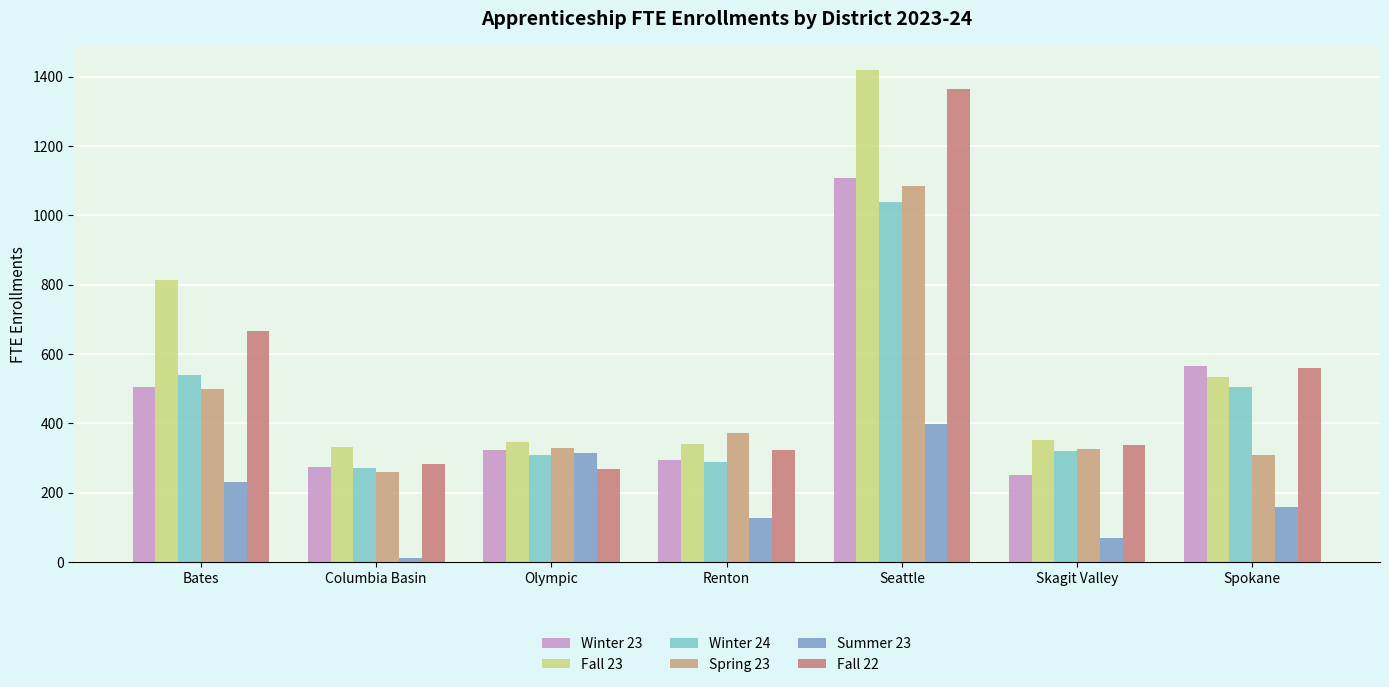

How many values in the Winter 23 series are below 322?

3